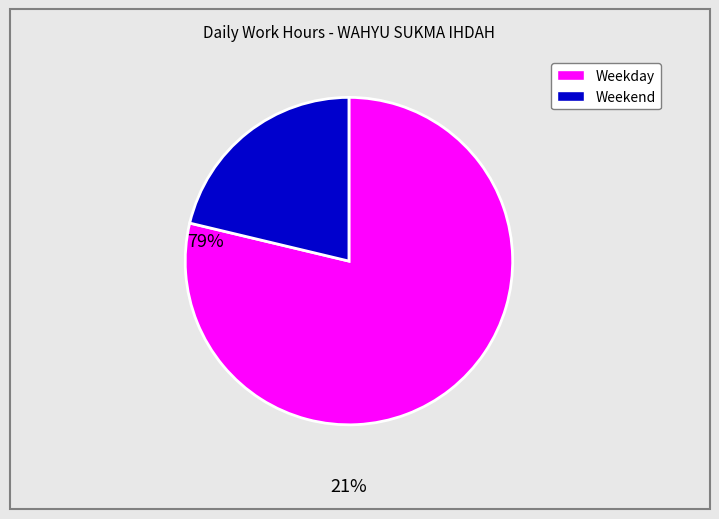

Is there a majority slice in this chart?

Yes